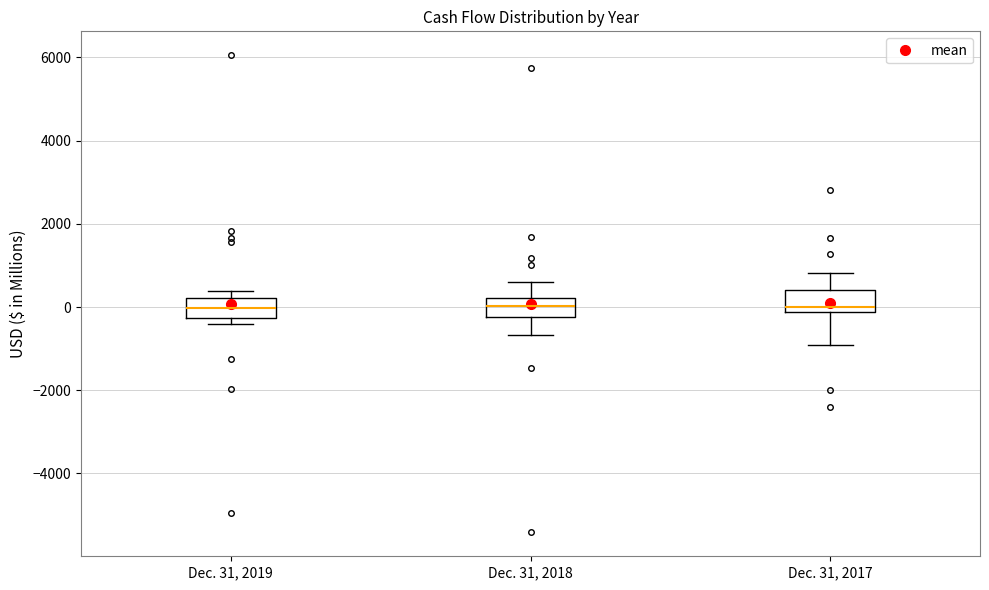

Reading left to right, read every box against the y-axis: the position of its median line, the range the box covers, and the ends of its whiskers. The values are not printed on the chart, so give them approximately, as read against the axis.

Dec. 31, 2019: median 0, box -200 to 200, whiskers -400 to 400
Dec. 31, 2018: median 0, box -200 to 200, whiskers -600 to 600
Dec. 31, 2017: median 0, box -200 to 400, whiskers -1000 to 800